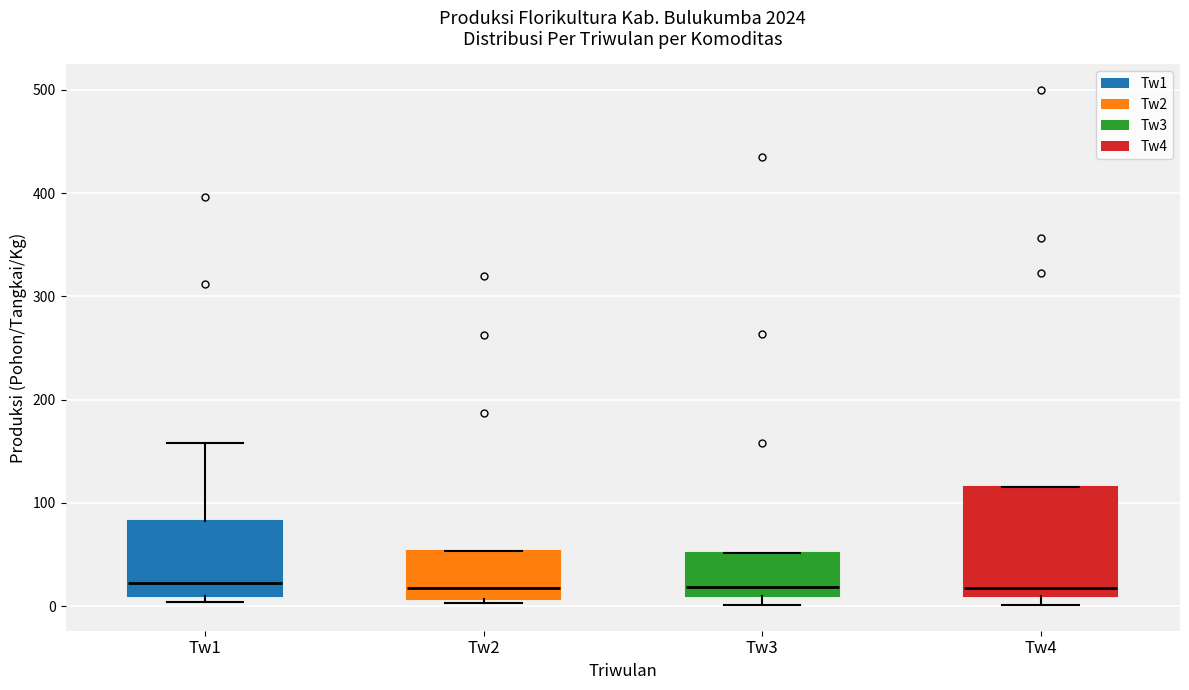

Comparing the boxes themselves (not the whiskers), which one is the tallest?

Tw4